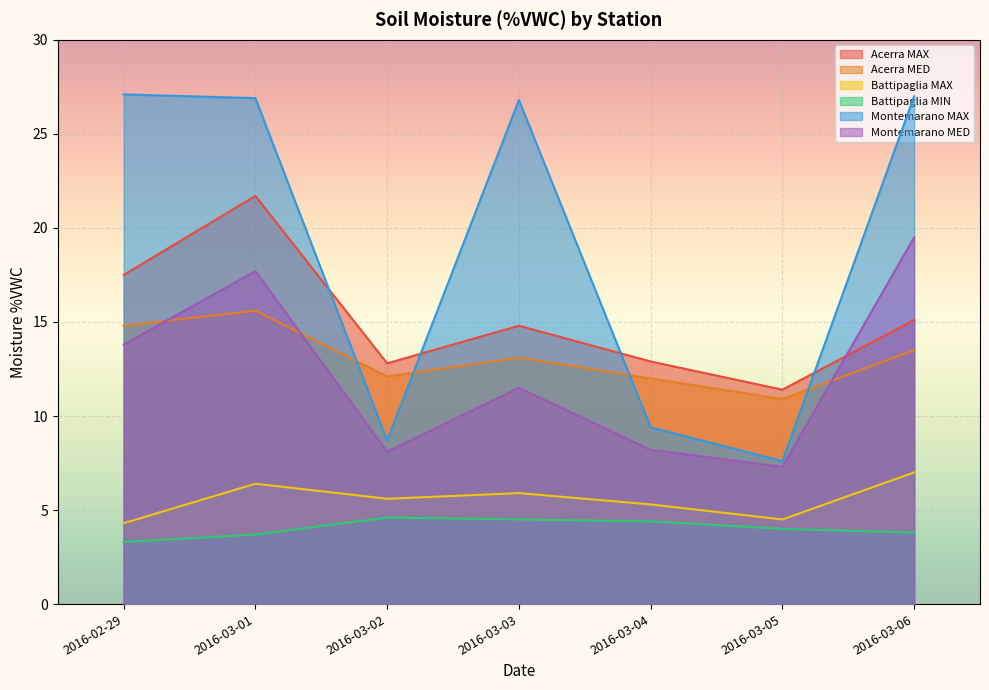

Where do Acerra MAX and Montemarano MAX first cross each other?

2016-03-01 and 2016-03-02